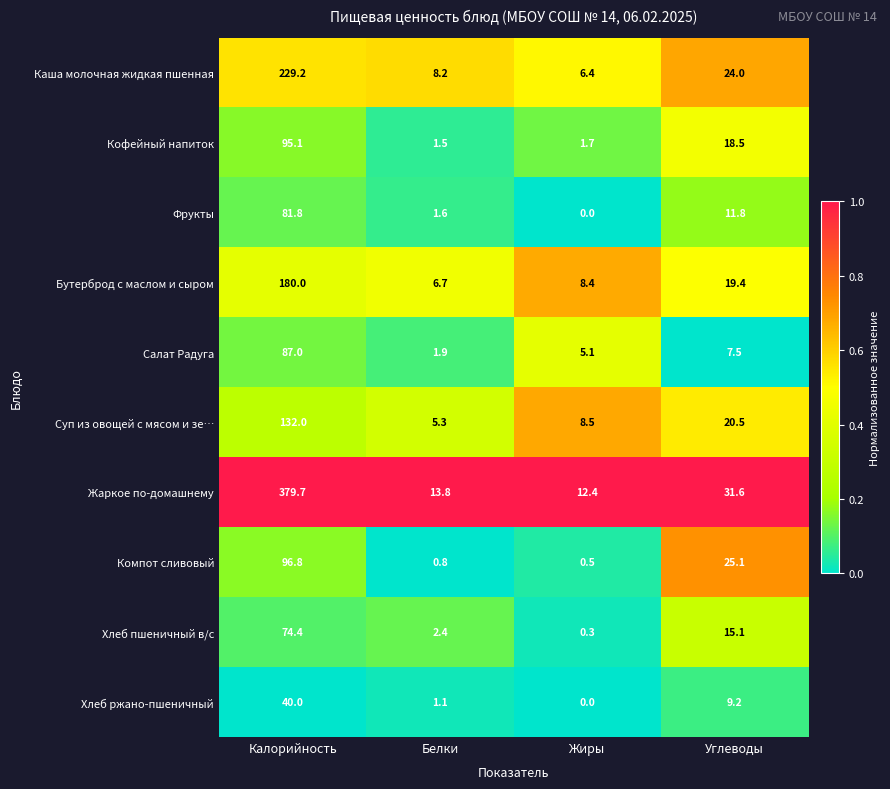

What is the difference between the highest and lowest values at Белки?

13.0